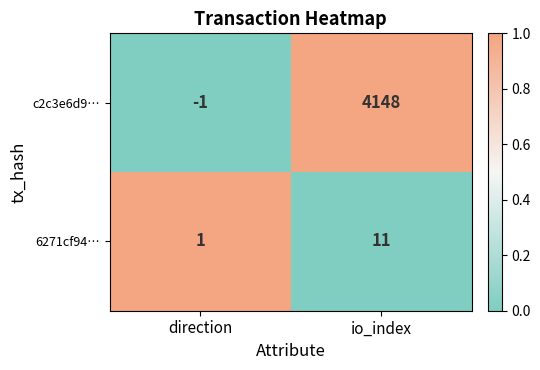

Reading left to right, list all the values displayed in this chart.

c2c3e6d9…: direction=-1	io_index=4148
6271cf94…: direction=1	io_index=11